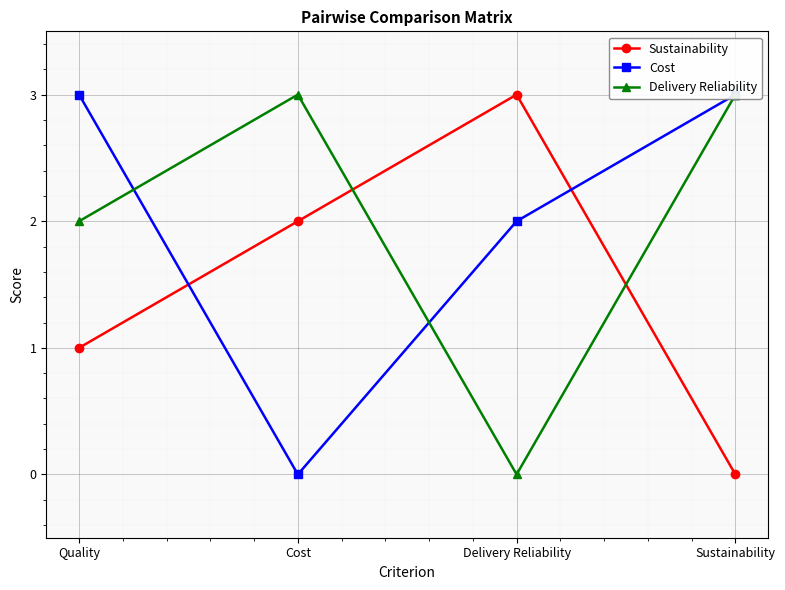

After their last crossing, which series has the higher values: Delivery Reliability or Cost?

Cost